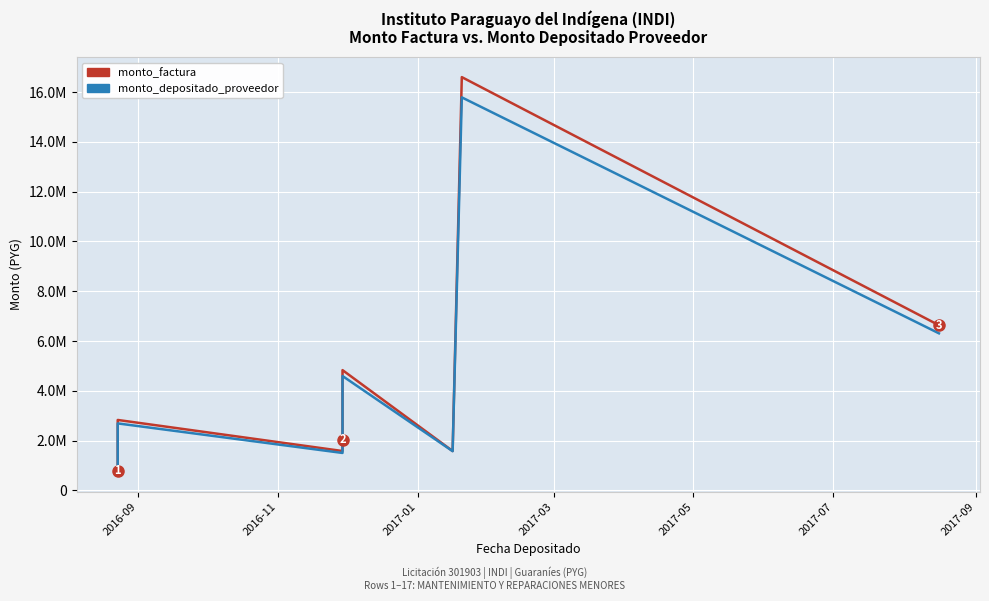

Reading right to left, extract all data points from this chart.

monto_factura: 6635129	16605646	1579968	4831331	3800454	3279254	2357934	2324854	2040102	1579968	2828768	2828768	2828768	2761008	1571568	1316582	778554
monto_depositado_proveedor: 6309889	15791669	1574223	4594509	3614164	3118512	2242354	2210895	1940101	1502522	2690108	2690108	2690108	2625669	1494534	1252048	740392